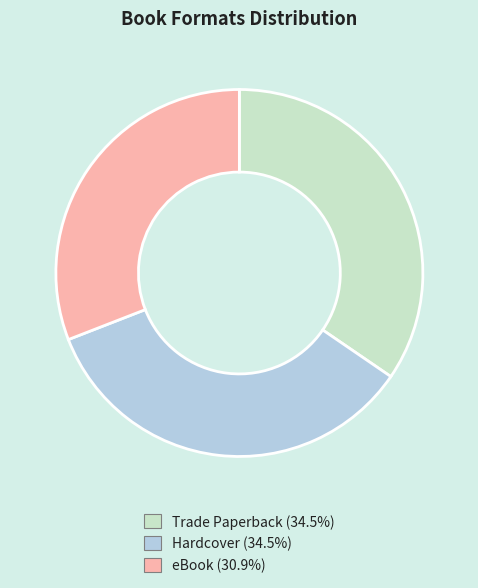

Which slice is the smallest?

eBook